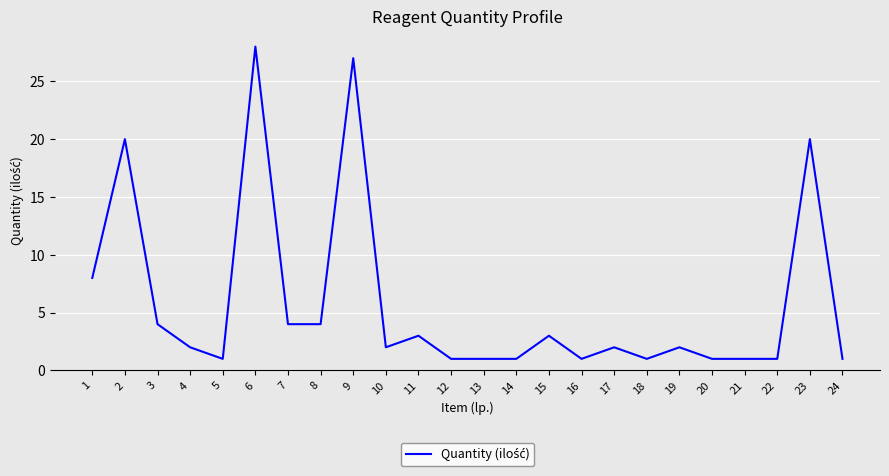

What is the minimum value shown in the chart?

1